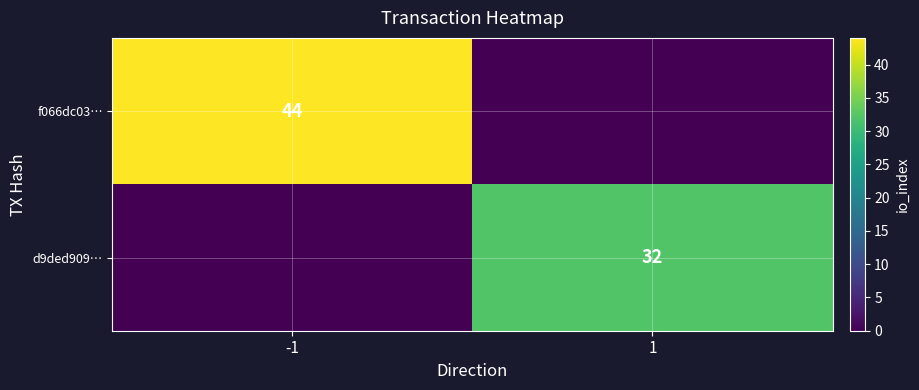

What is the spread (max minus min) of values at 1?

32